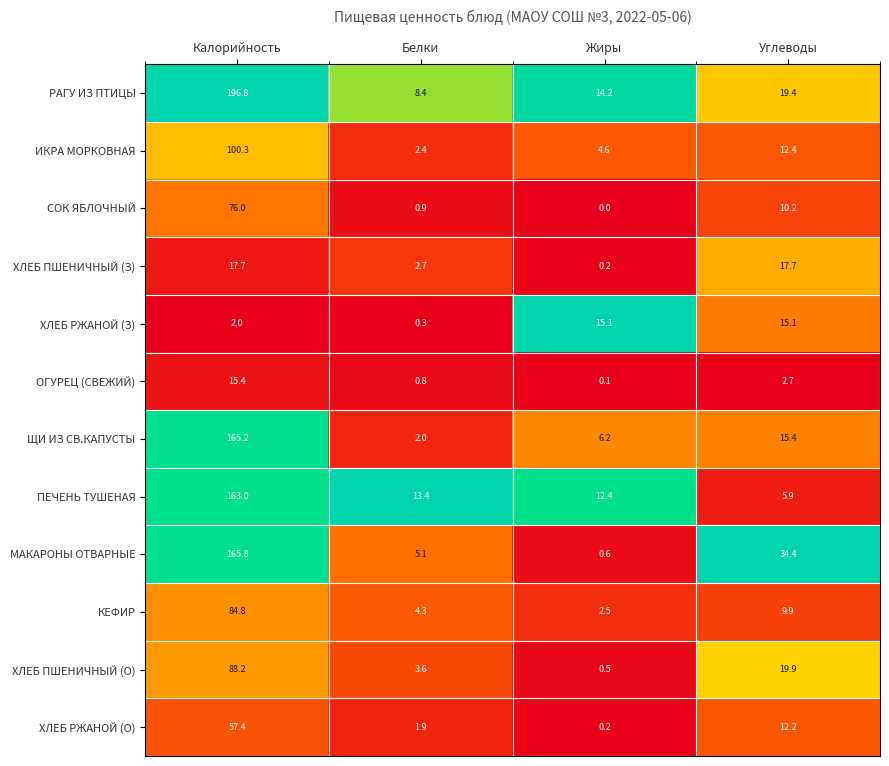

What is the sum of the ЩИ ИЗ СВ.КАПУСТЫ values at Калорийность and Белки?

167.2